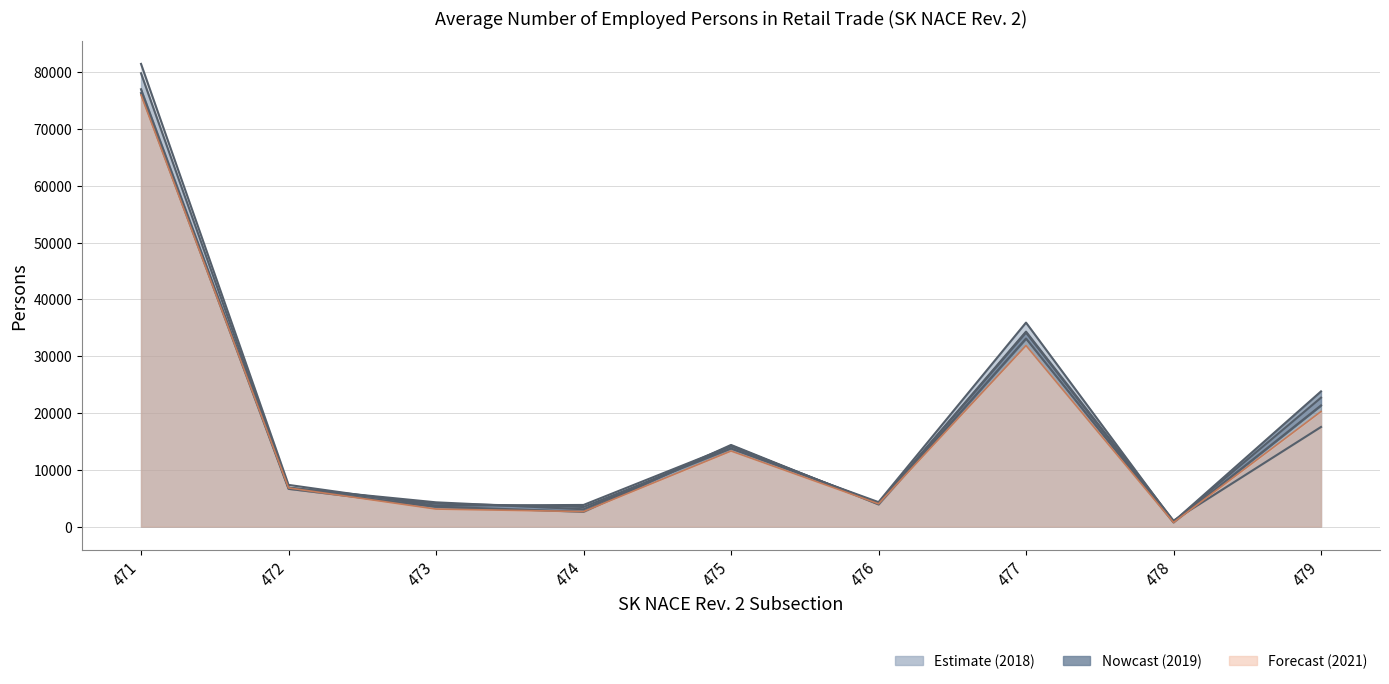

Count the number of categories in the chart.

9